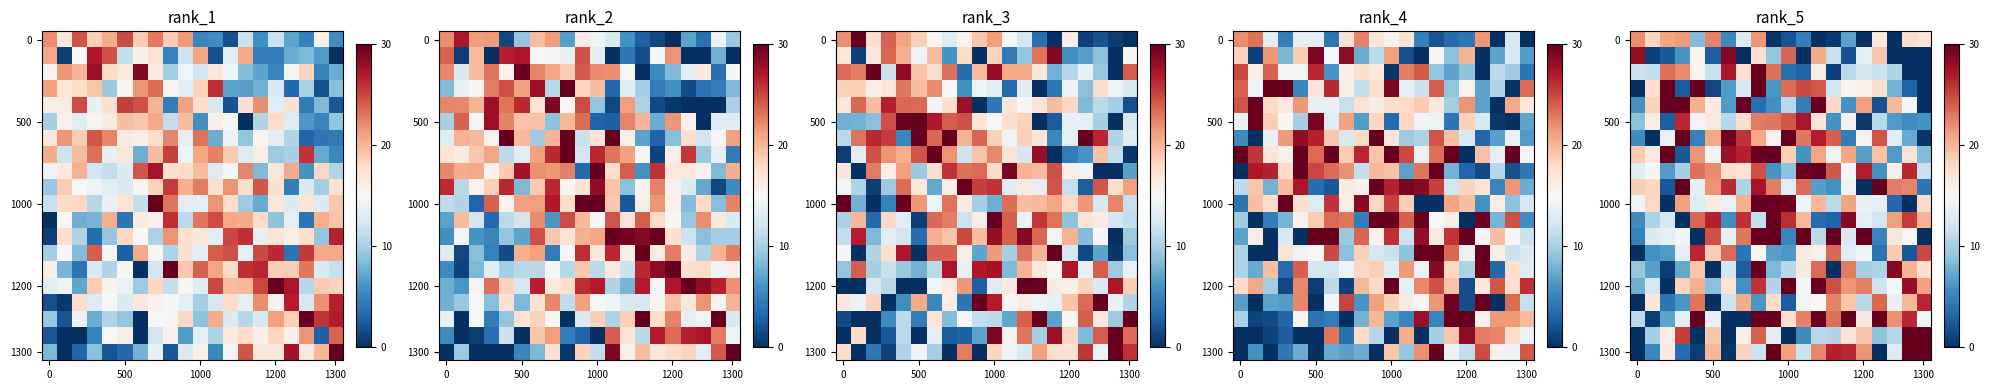

At which category is the sum across all series the highest?

8